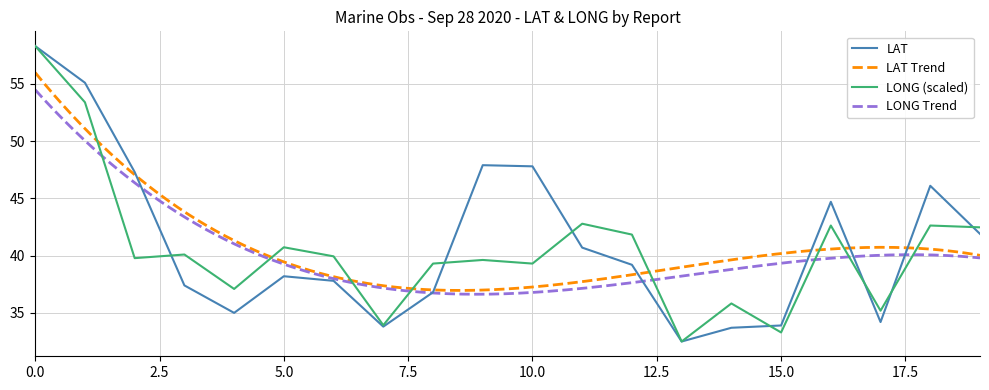

Is it true that LONG equals 12.9 at 3?

False